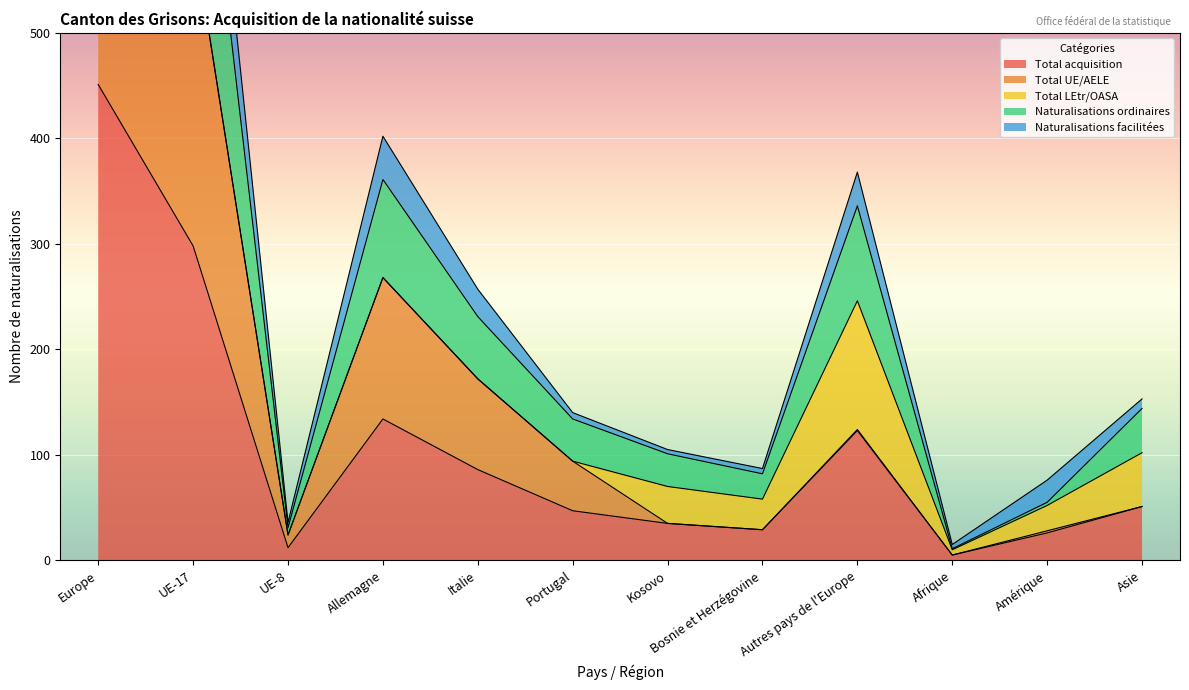

What is the difference between the maximum and minimum values in the Total acquisition series?

446